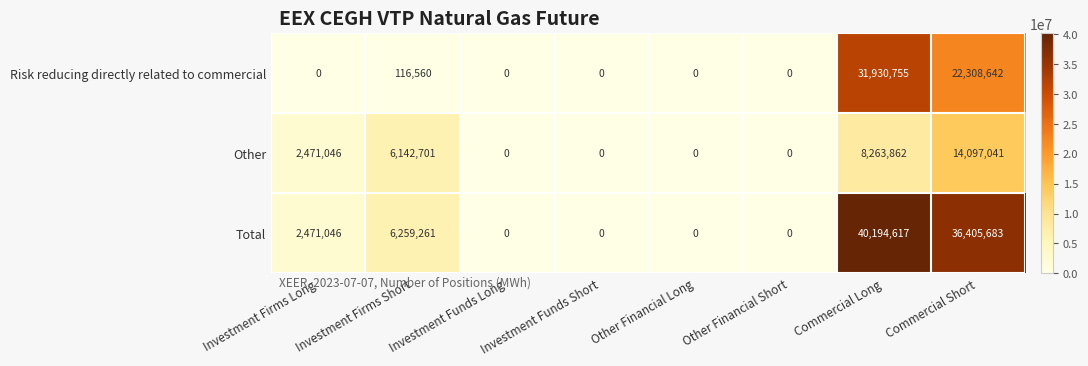

How many series are shown in this chart?

3